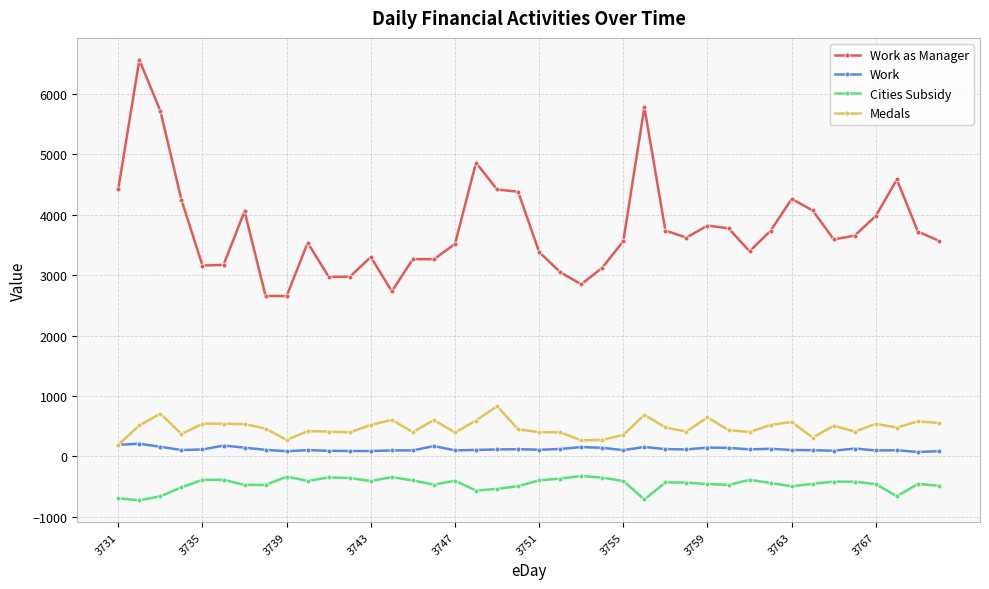

At how many categories does at least one series exceed 1205?

40